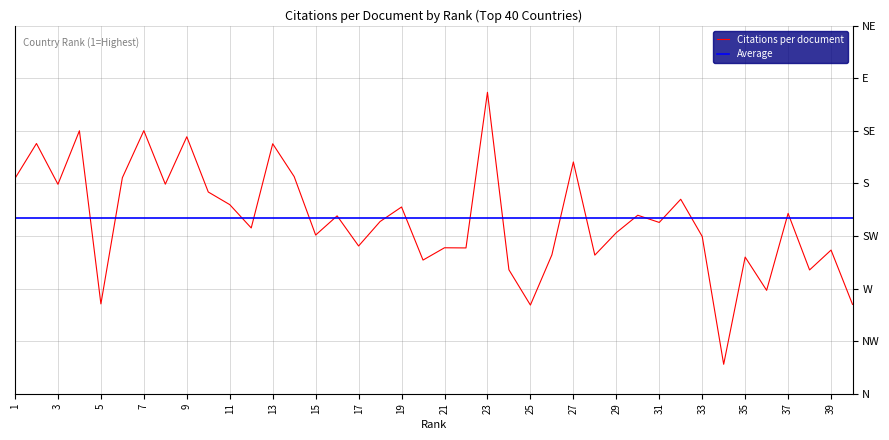

True or false: Average has more than 0 points higher than both neighbors.

False